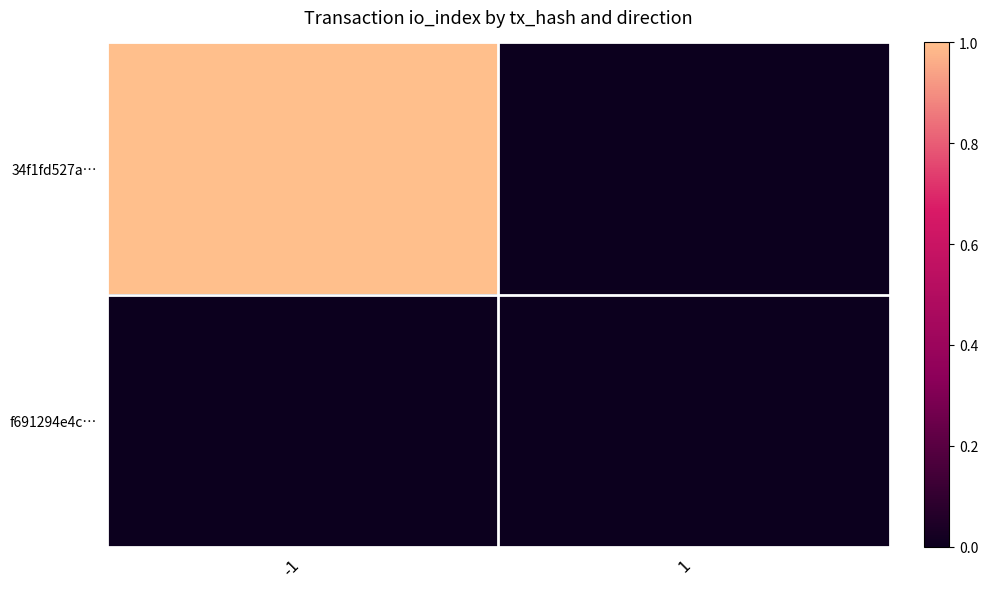

Between 1 and -1, which is larger?

-1